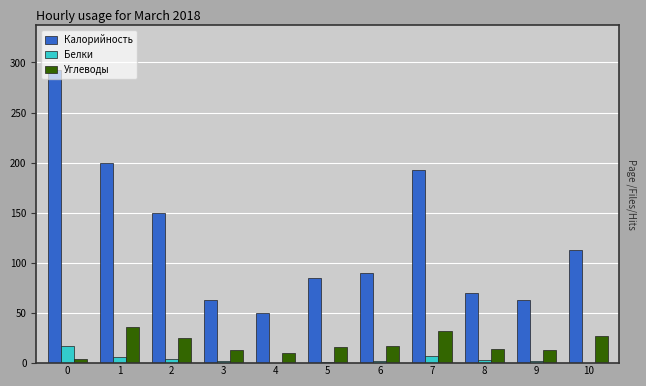

Which series has the largest range (max minus min)?

Калорийность